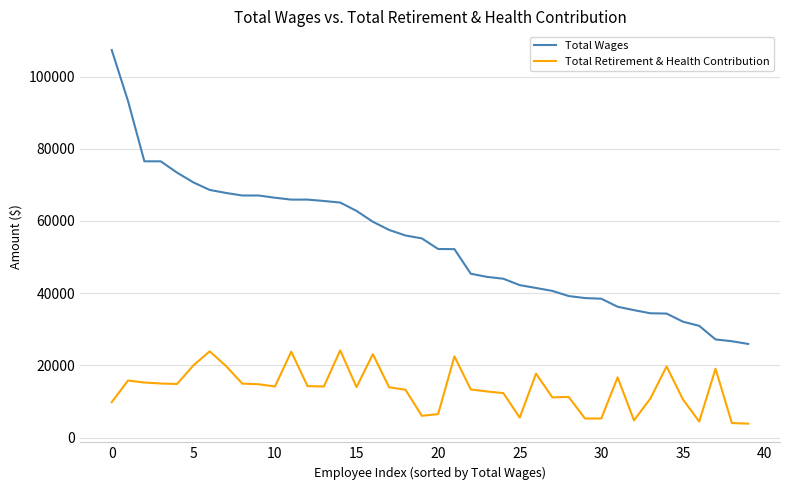

True or false: Total Retirement & Health Contribution and Total Wages cross at least once.

False